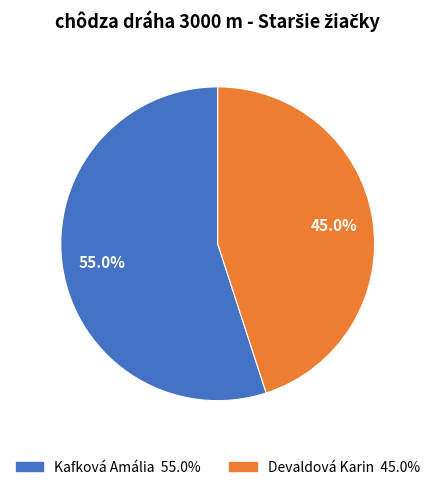

To the nearest percent, what percentage of the pie is Kafková Amália?

55%